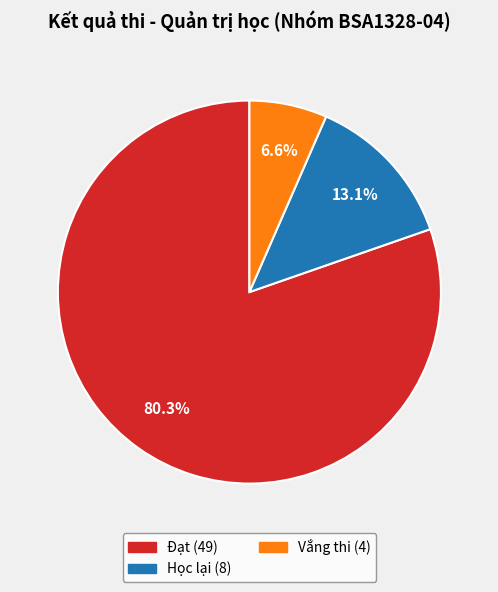

Is there a majority slice in this chart?

Yes